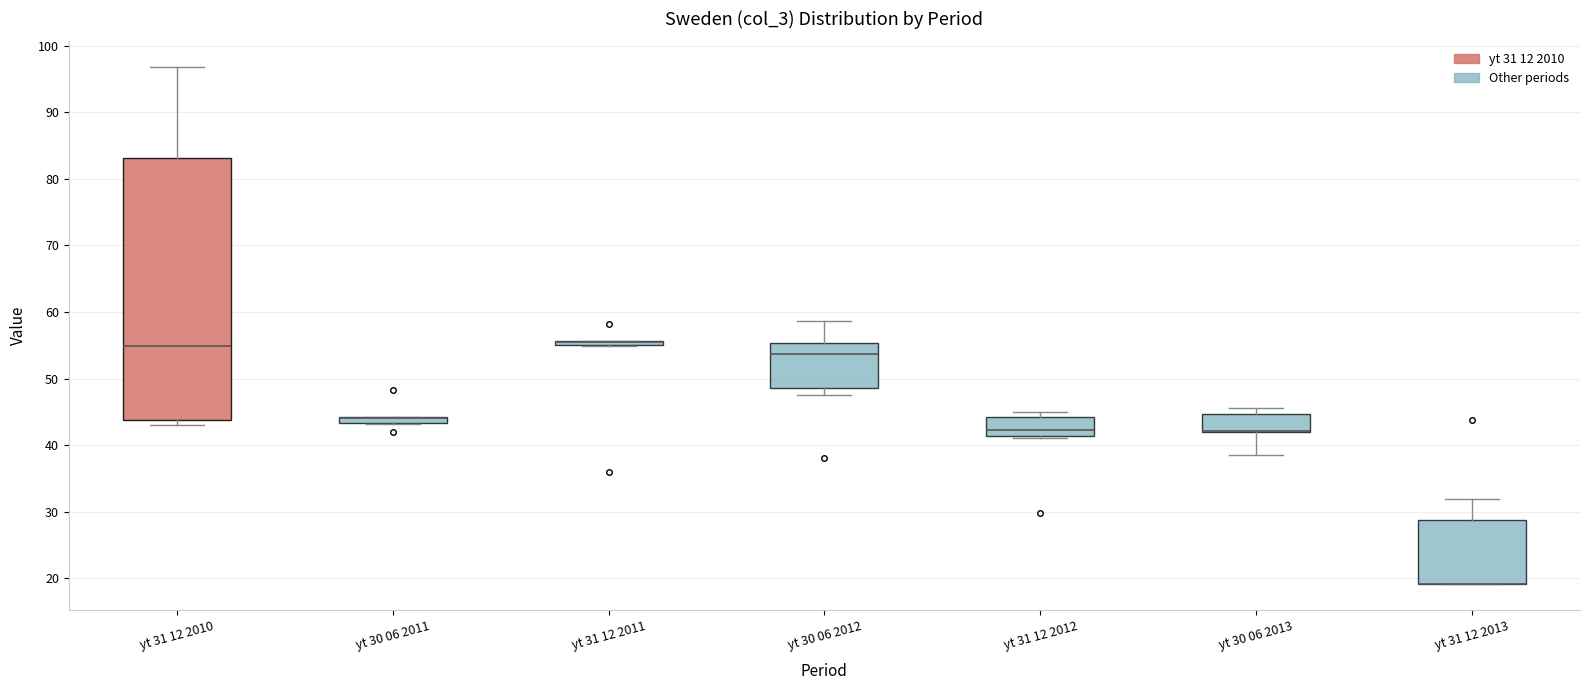

Where is the lower edge of the box for yt 30 06 2011 on the y-axis? The values are not printed on the chart, so give them approximately, as read against the axis.

43